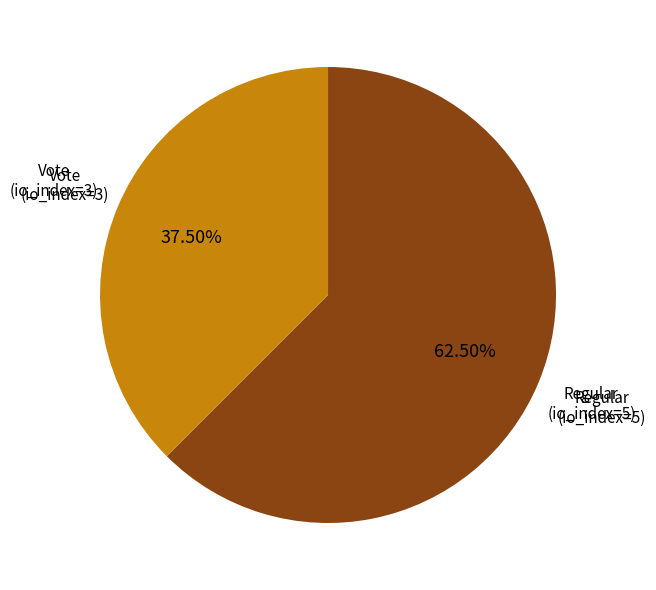

Rank the categories by value from lowest to highest.

Vote (io_index=3), Regular (io_index=5)